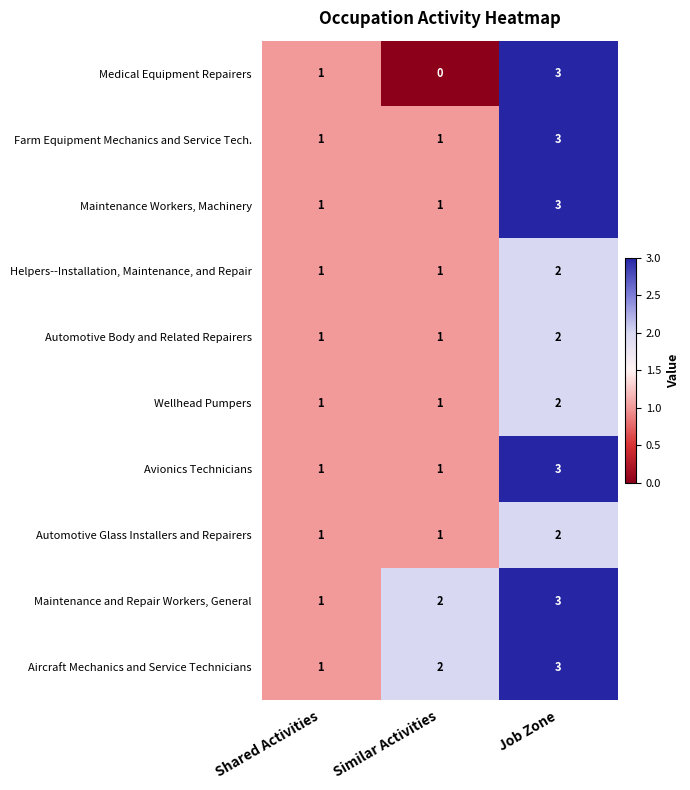

True or false: Automotive Body and Related Repairers has a value of 1 at Similar Activities.

True